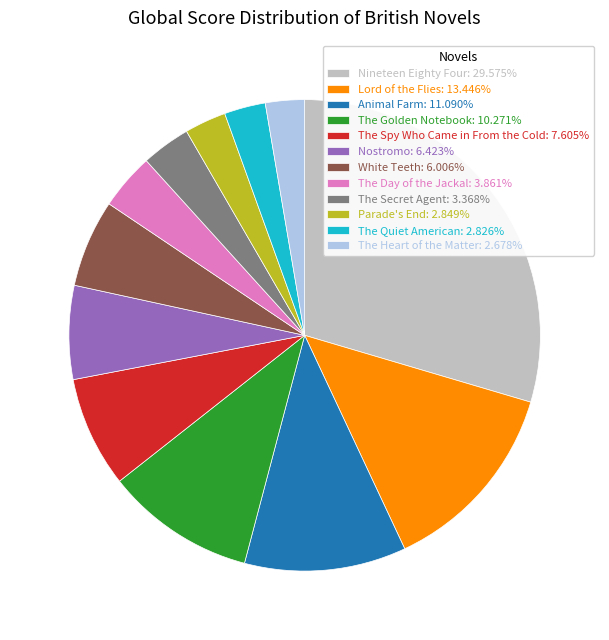

What is the ratio of the value at Lord of the Flies: 13.446% to the value at White Teeth: 6.006%?

2.2